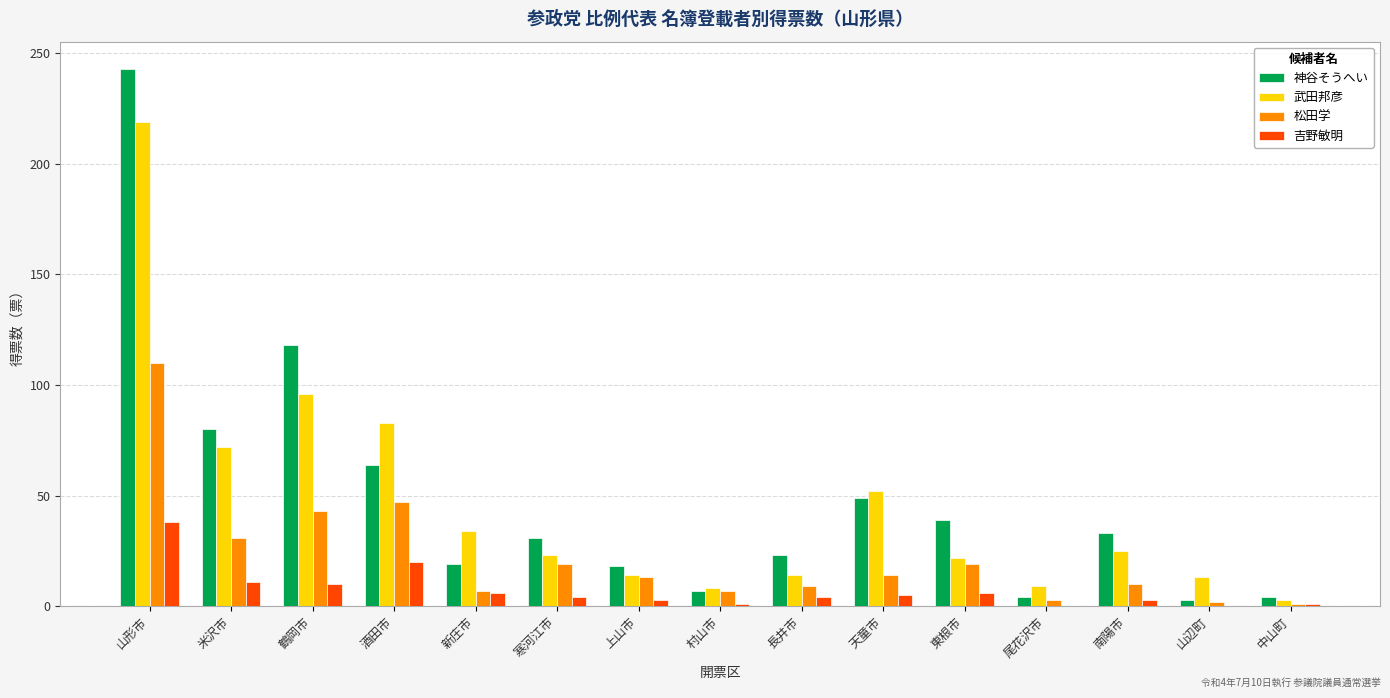

True or false: 神谷そうへい has a value of 40 at 長井市.

False